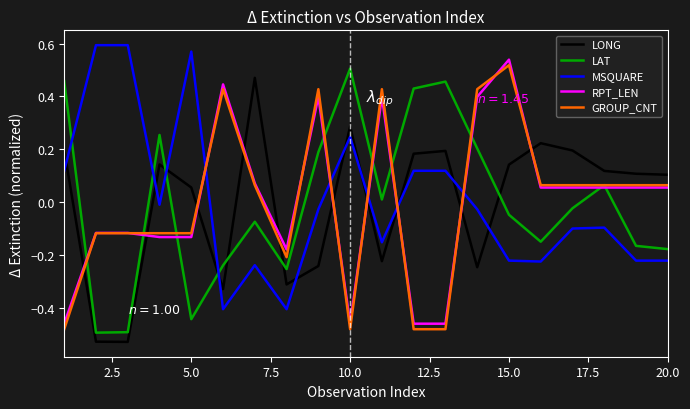

After their last crossing, which series has the higher values: MSQUARE or LONG?

LONG